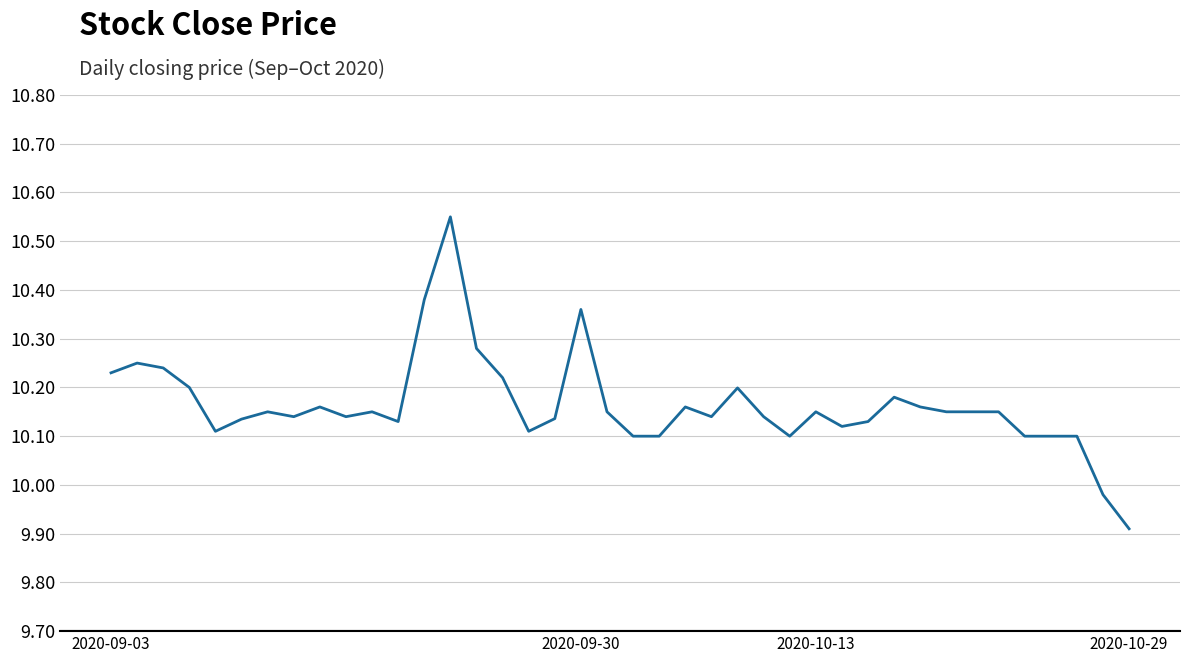

What is the smallest value displayed?

9.9